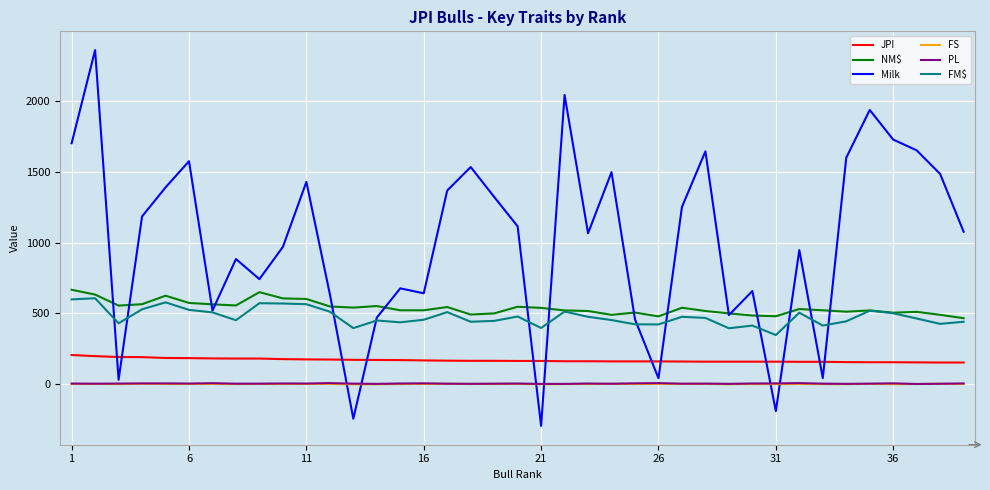

What is the maximum value shown in the chart?

2360.0